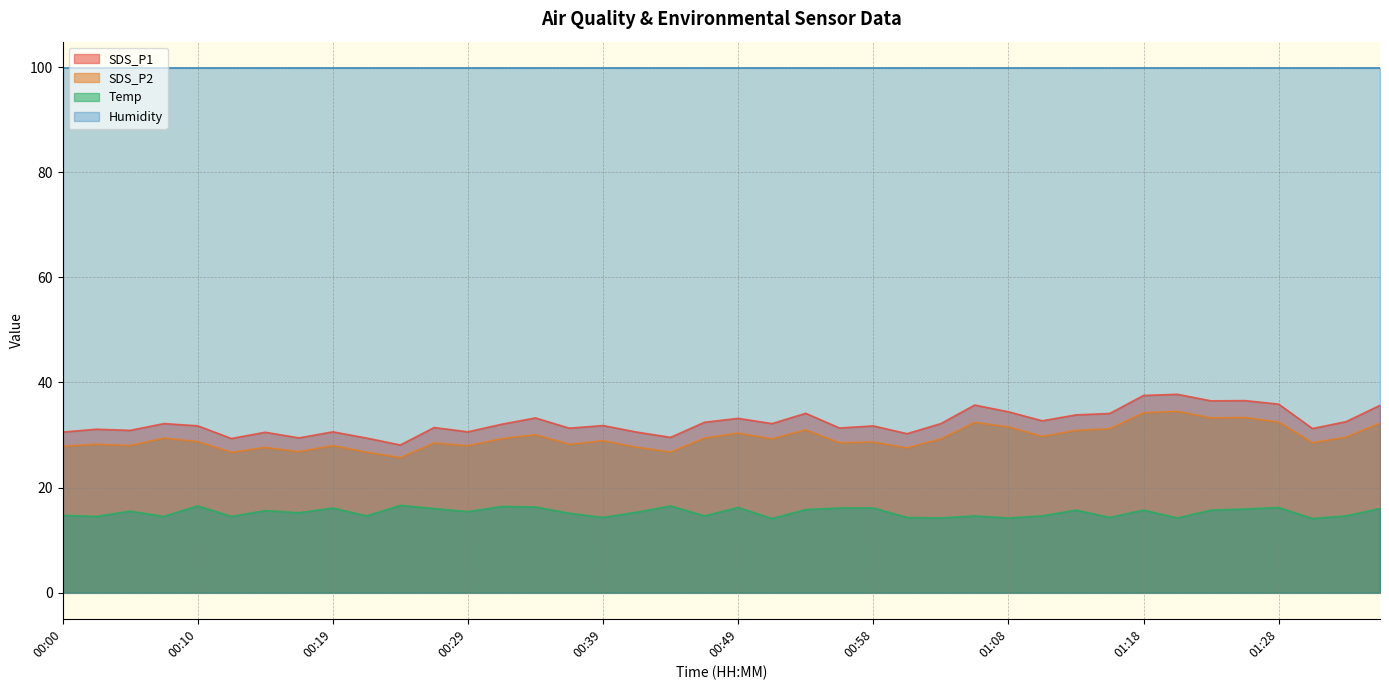

True or false: SDS_P1 has a value of 52.0 at 00:00.

False